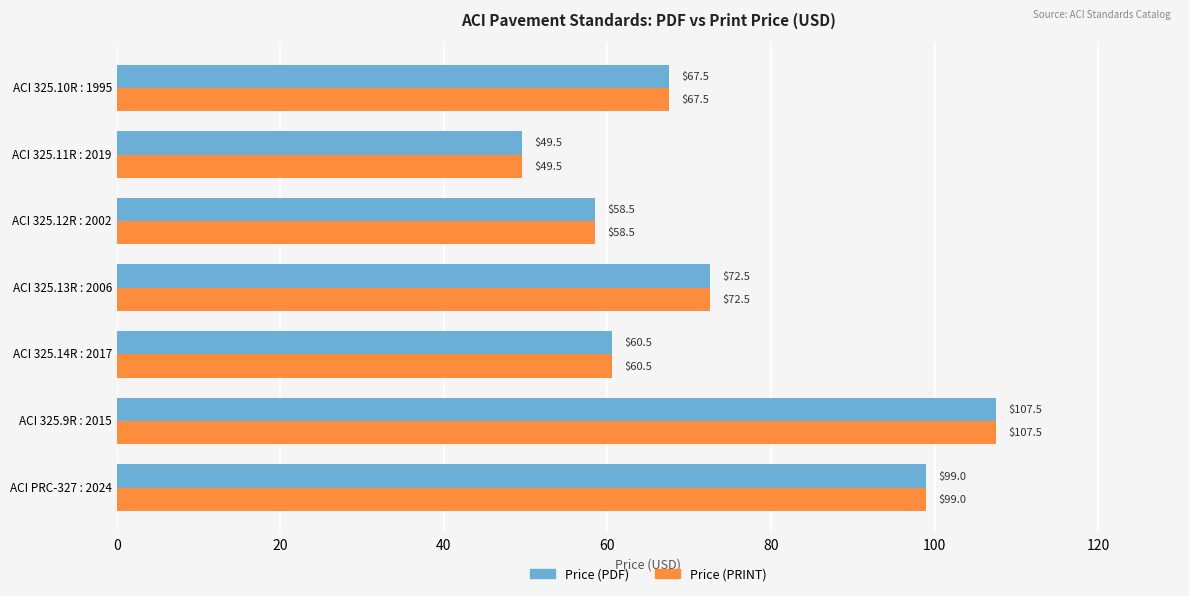

The Price (PDF) series shows 14.8 at ACI 325.12R : 2002. True or false?

False